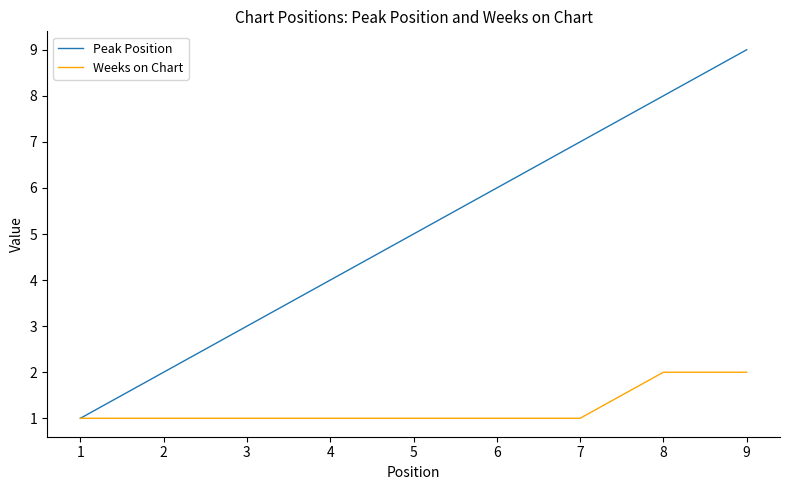

Which category has the highest value in the Peak Position series?

9